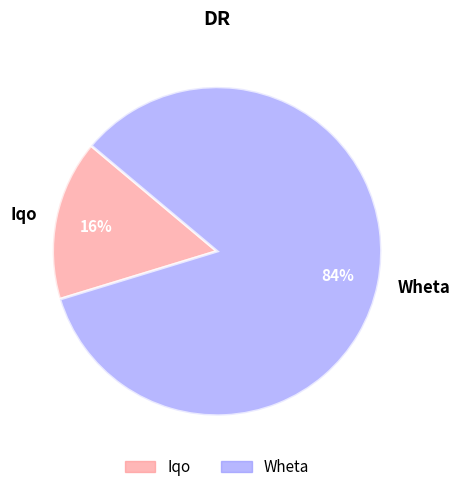

To the nearest percent, what percentage of the pie is Iqo?

16%